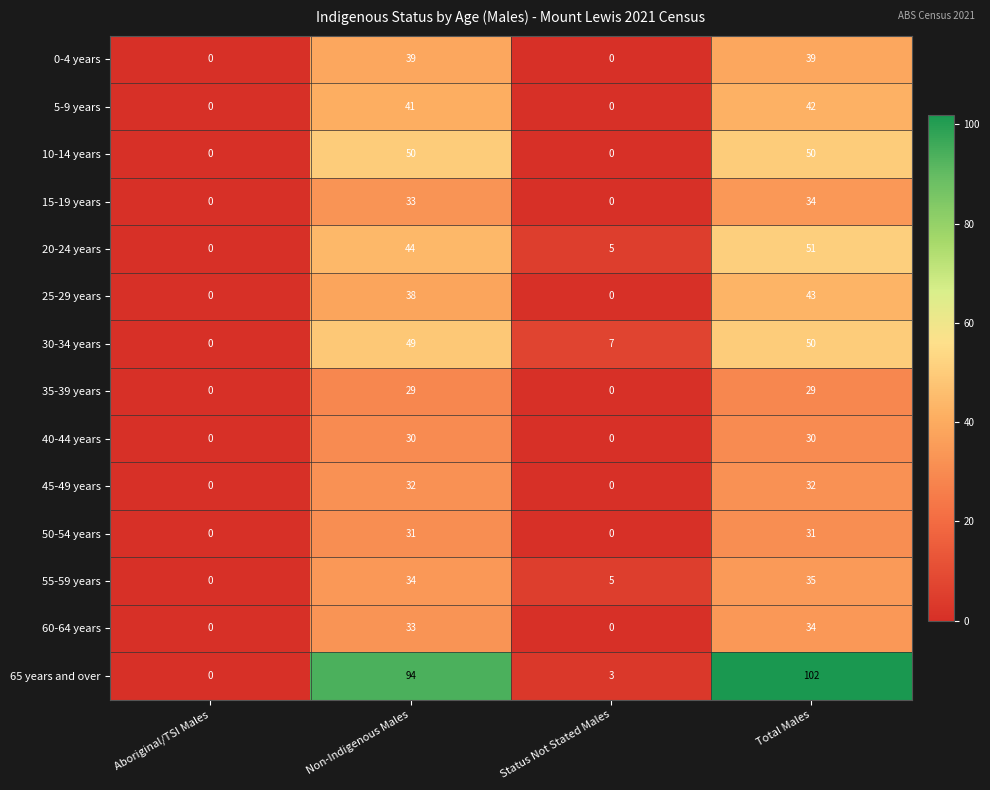

Between Status Not Stated Males and Total Males, which series saw the biggest shift?

65 years and over